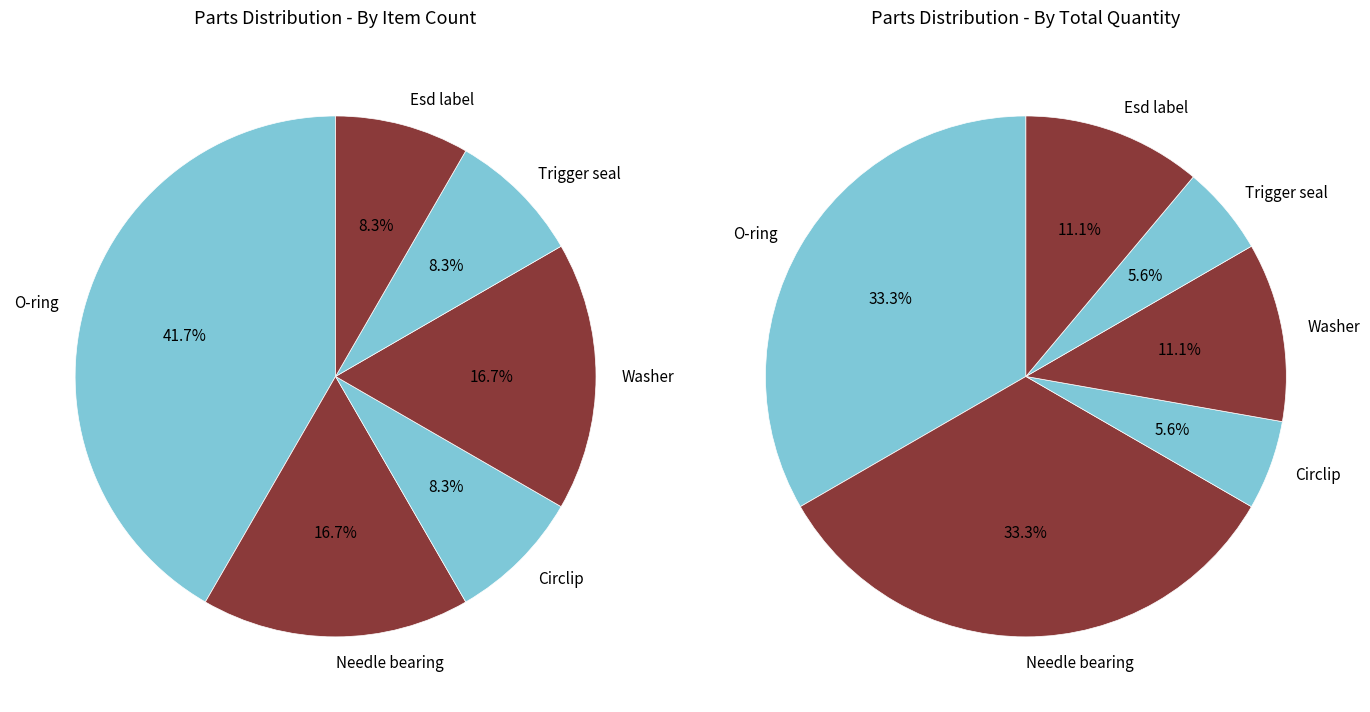

What percentage is the O-ring slice, to the nearest percent?

42%